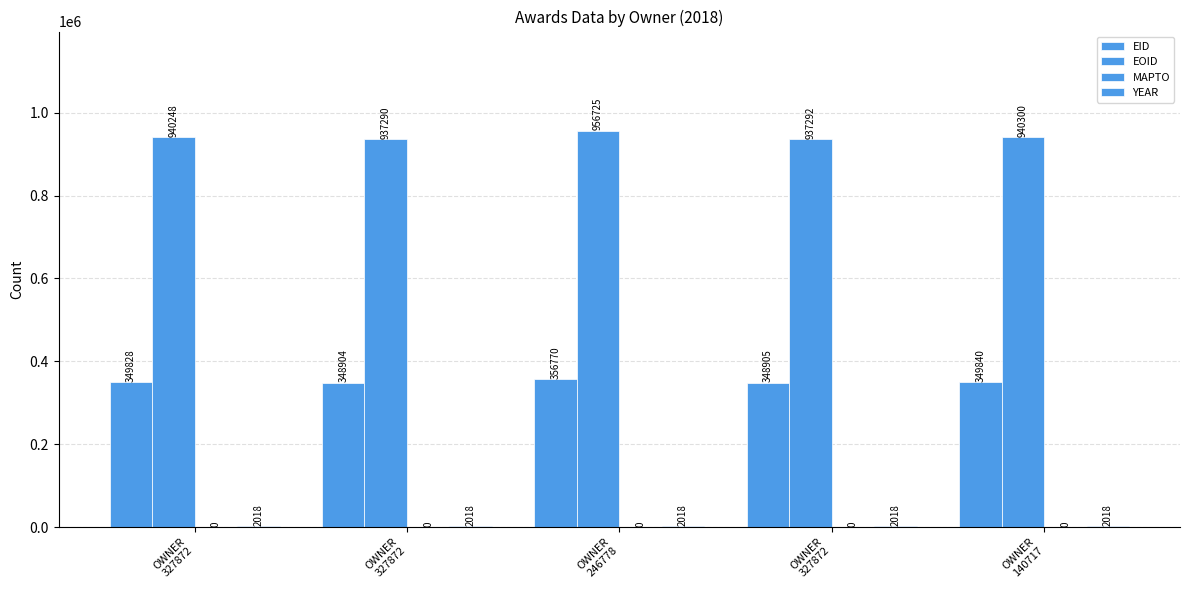

At OWNER
327872, list the series in order from smallest to largest.

MAPTO, YEAR, EID, EOID